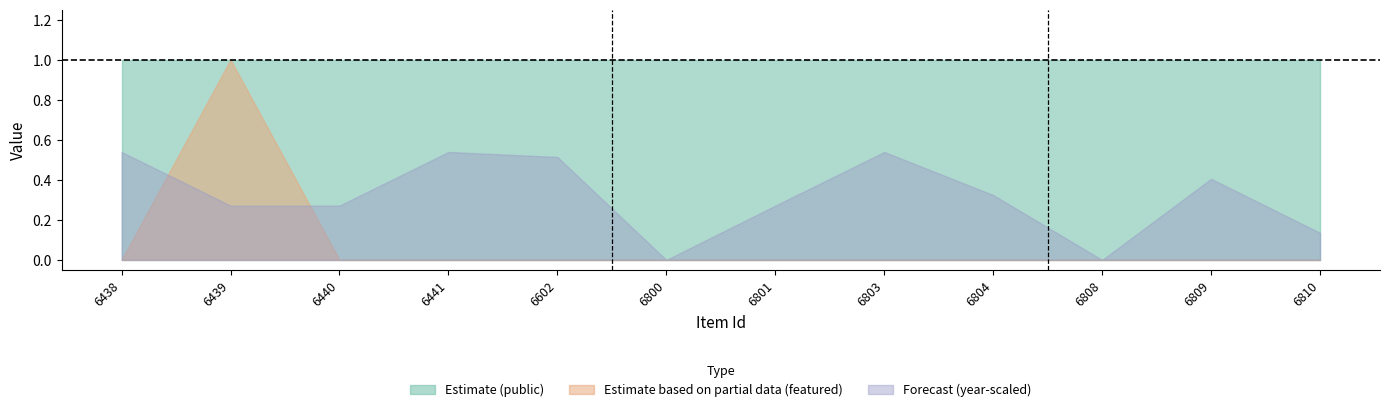

What is the value of the Estimate based on partial data (featured) point at the 2nd from the left?

1.0